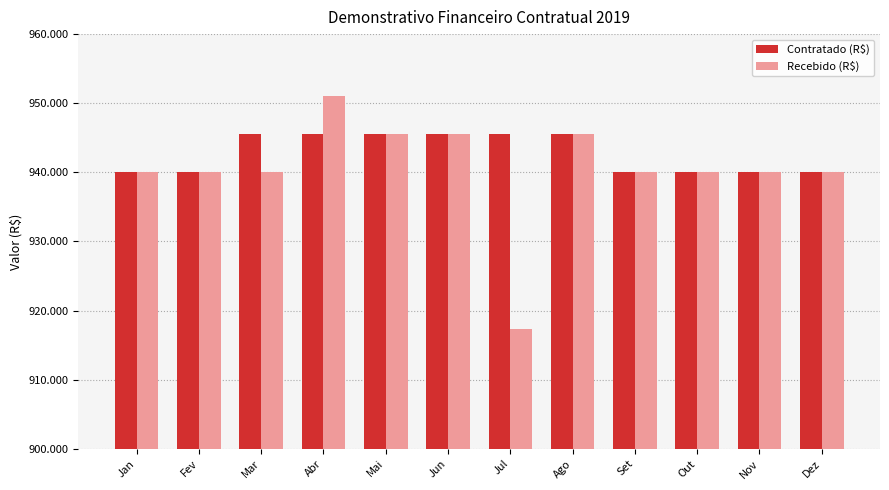

Are the bars grouped side by side (vs. stacked)?

Yes